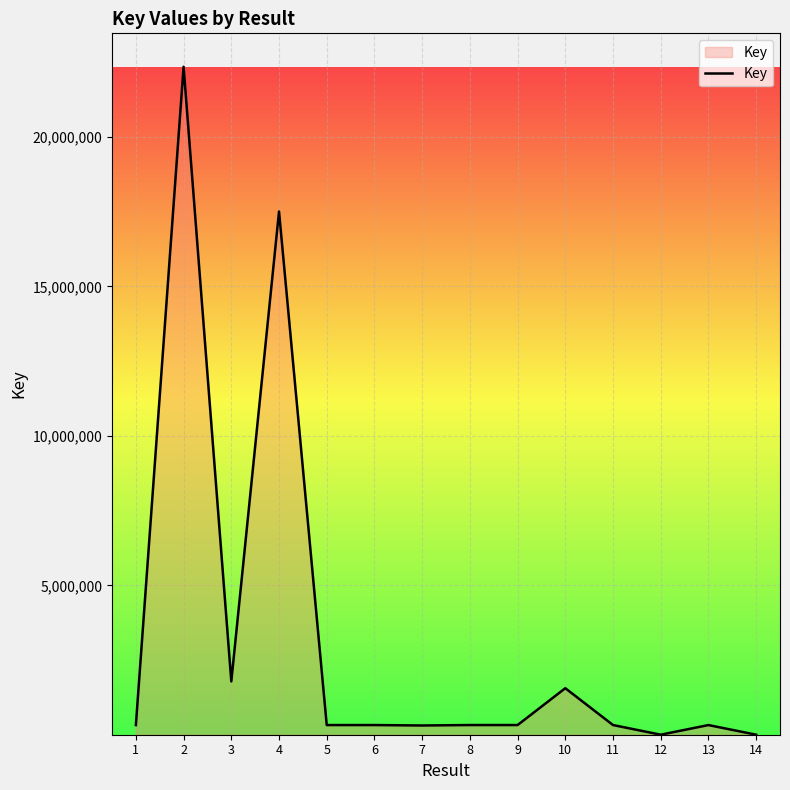

What is the maximum value shown in the chart?

22349488